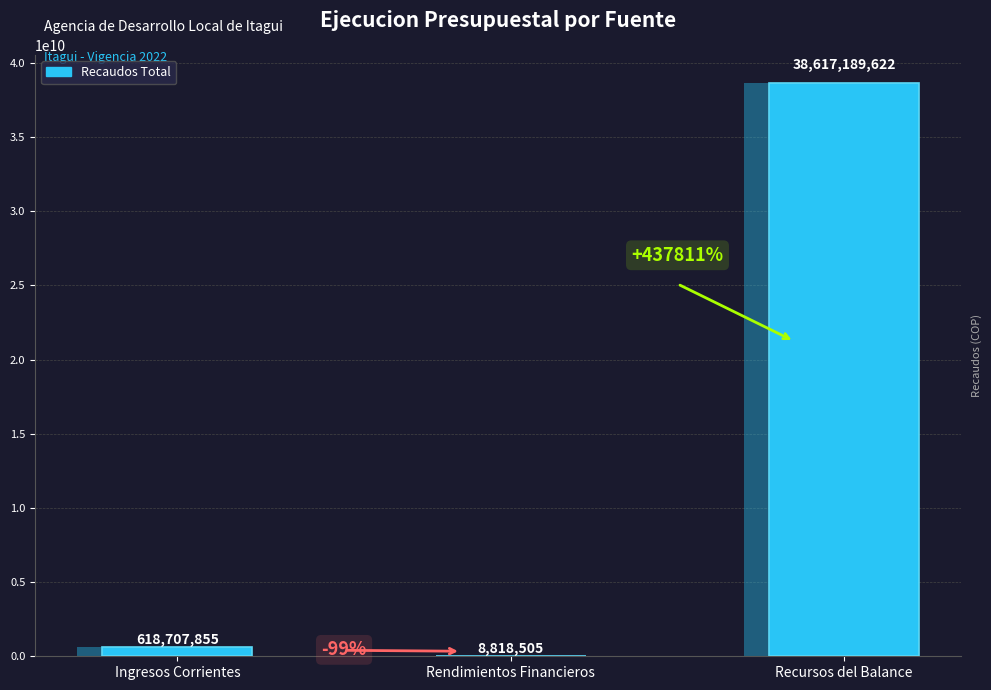

Is it true that the value at Rendimientos Financieros is 8818505.2?

True